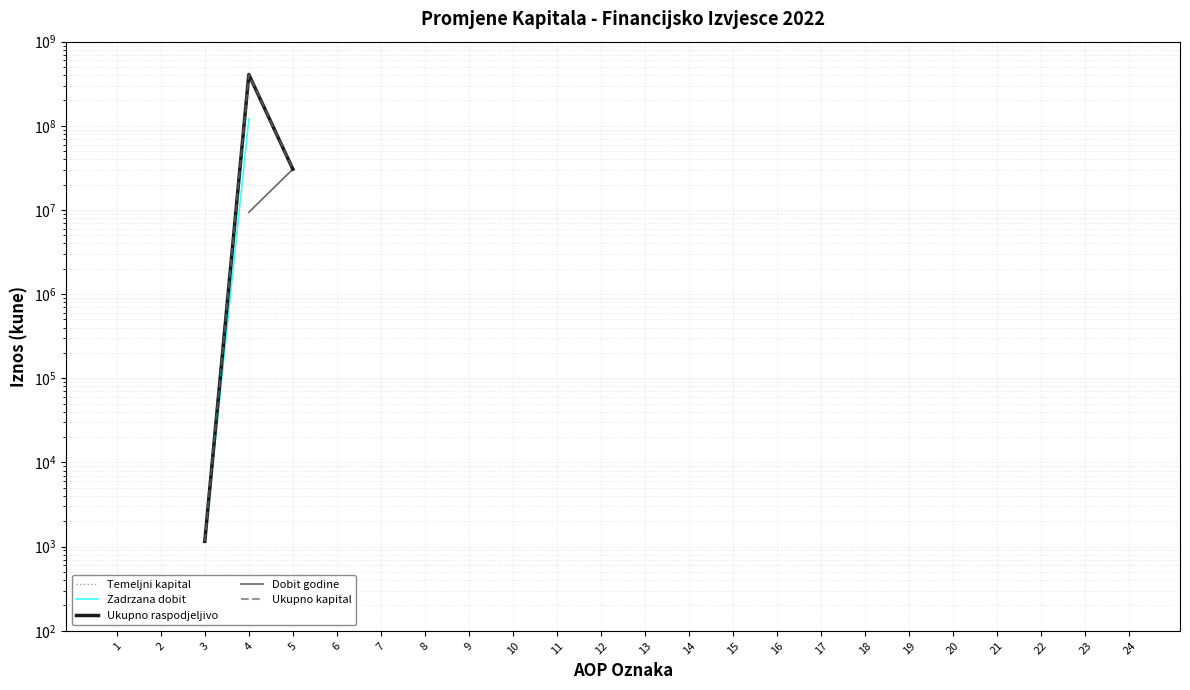

At which label does Ukupno raspodjeljivo reach its peak?

24